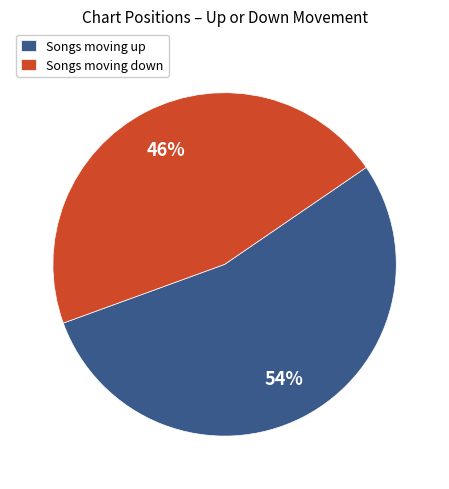

What is the smallest slice in the pie chart?

Songs moving down